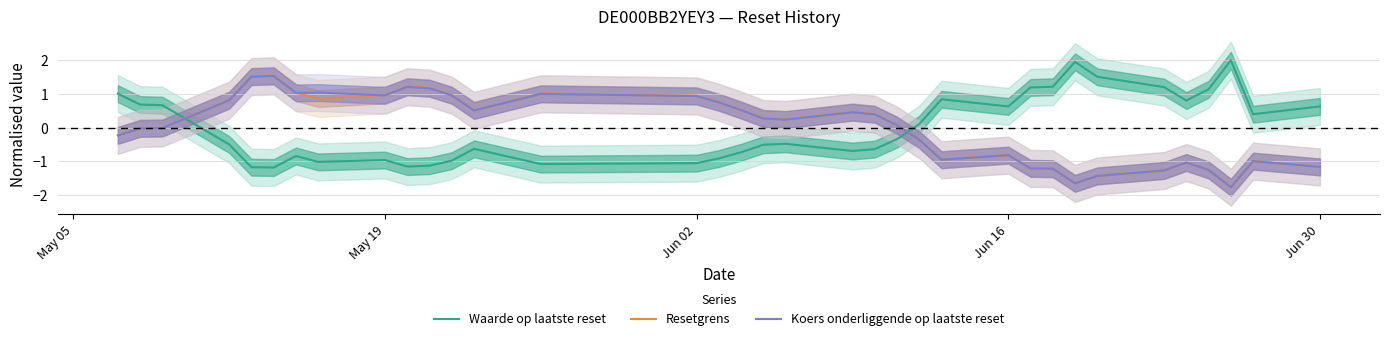

What is the highest value of the Waarde op laatste reset series?

2.0